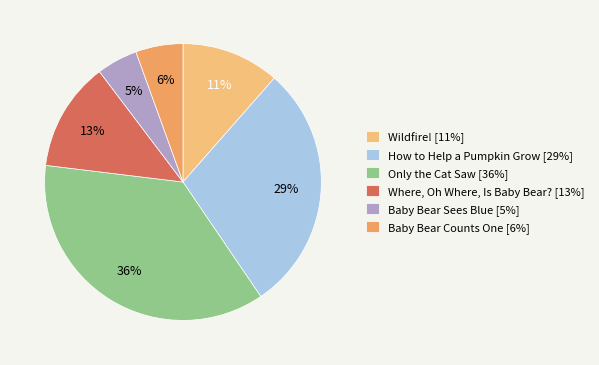

Rank the categories by value from highest to lowest.

Only the Cat Saw, How to Help a Pumpkin Grow, Where, Oh Where, Is Baby Bear?, Wildfire!, Baby Bear Counts One, Baby Bear Sees Blue